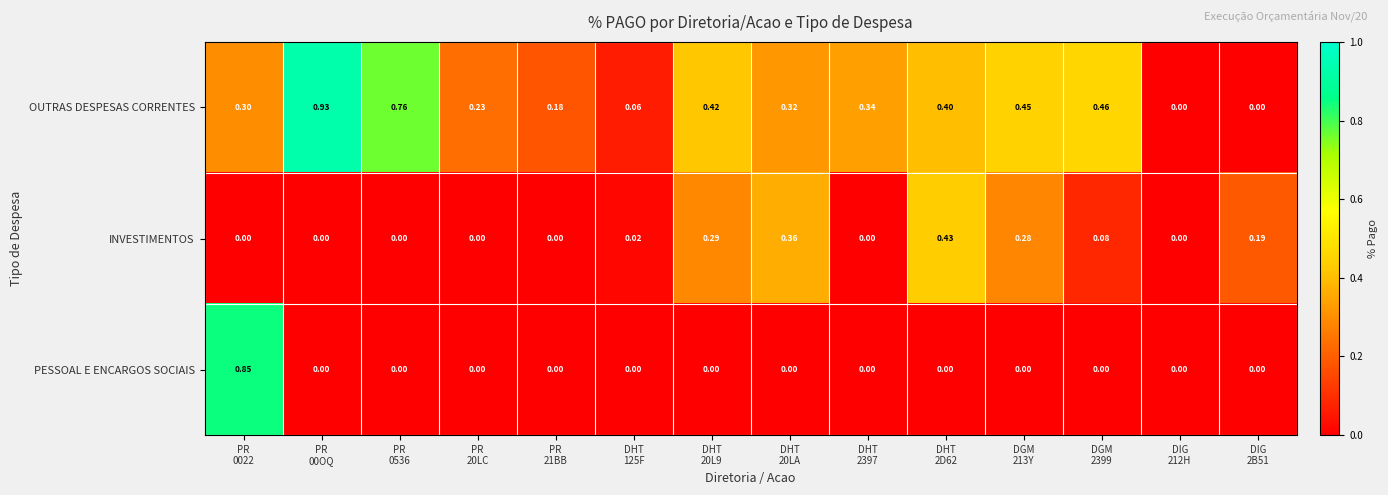

Rank the series by their maximum value, from lowest to highest.

INVESTIMENTOS, PESSOAL E ENCARGOS SOCIAIS, OUTRAS DESPESAS CORRENTES